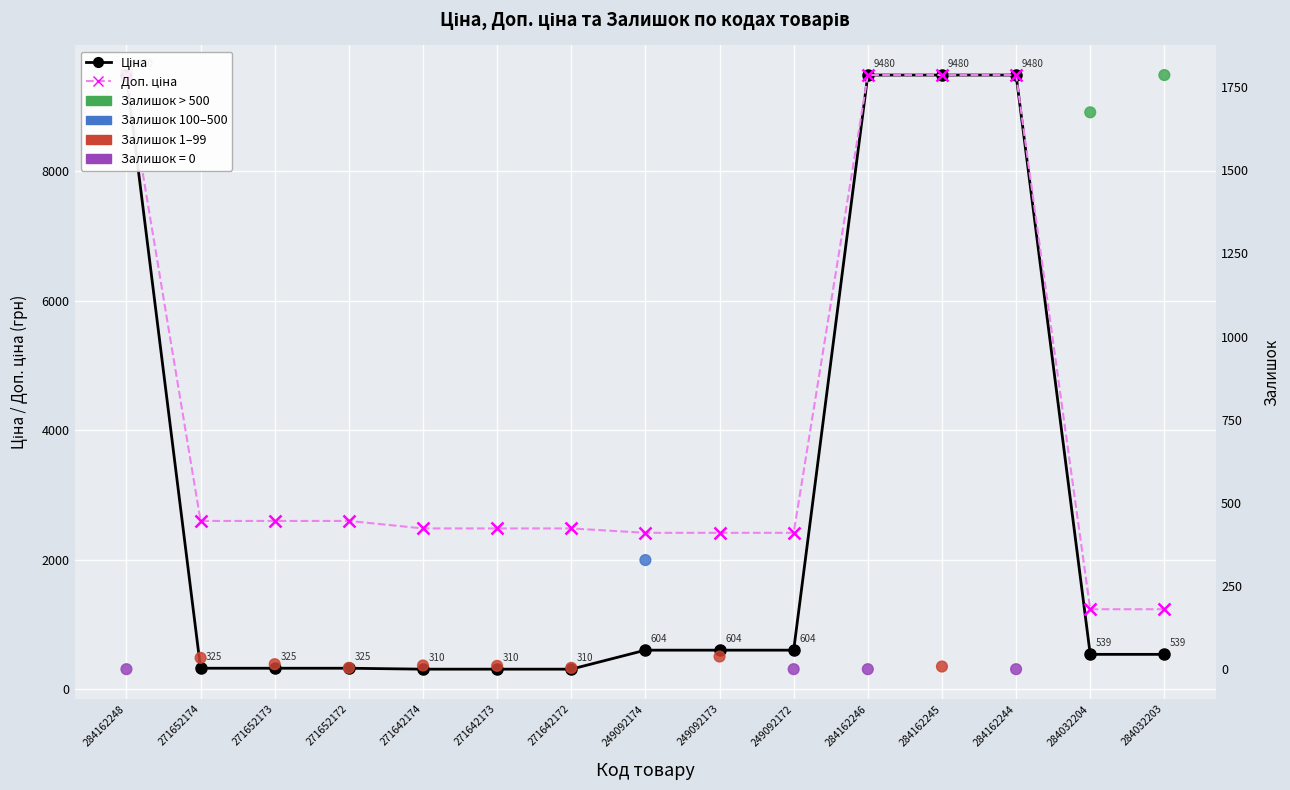

Which series has the largest total across all categories?

Доп. ціна